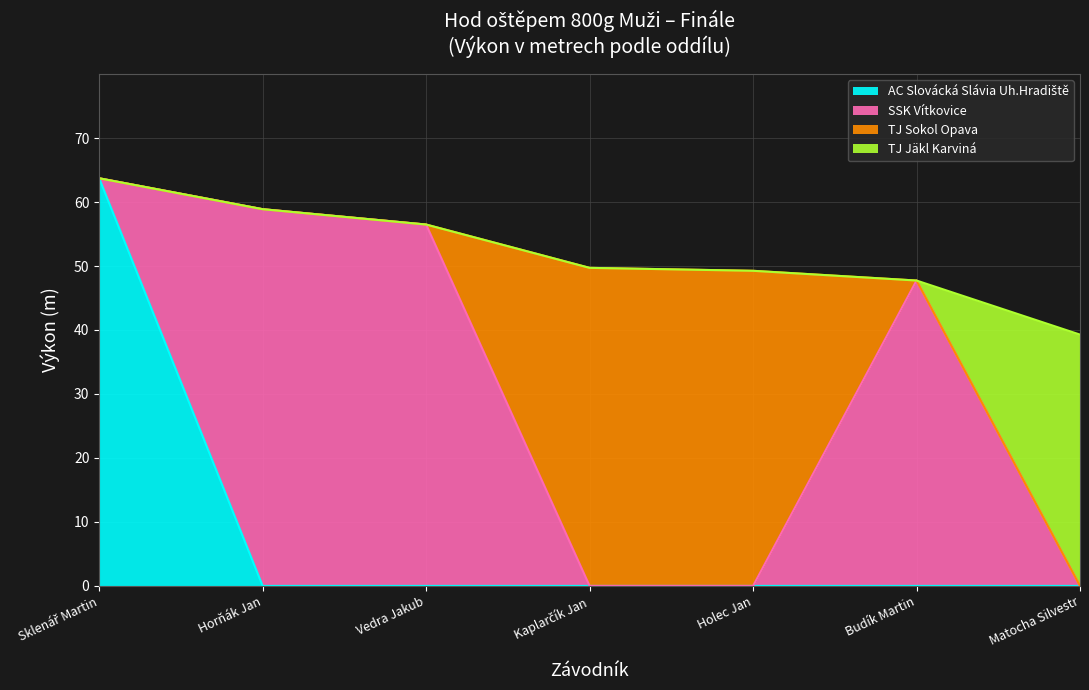

True or false: there are more than 0 points higher than both neighbors.

False